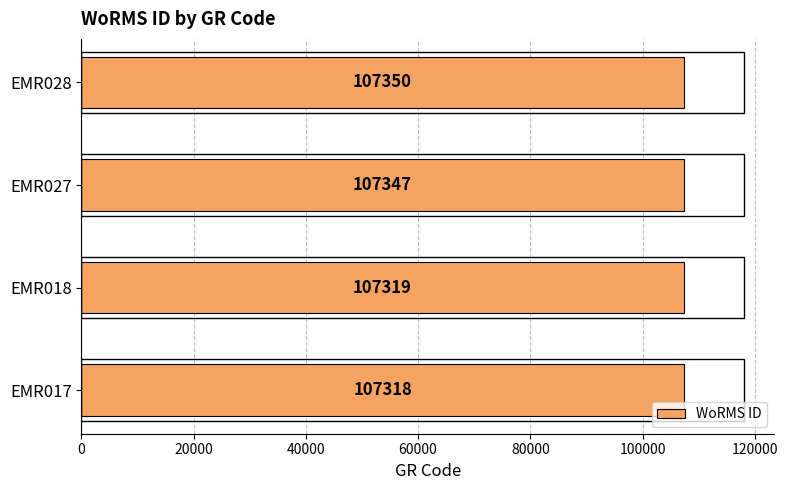

Approximately how many times larger is the value at EMR018 compared to EMR017?

1.0